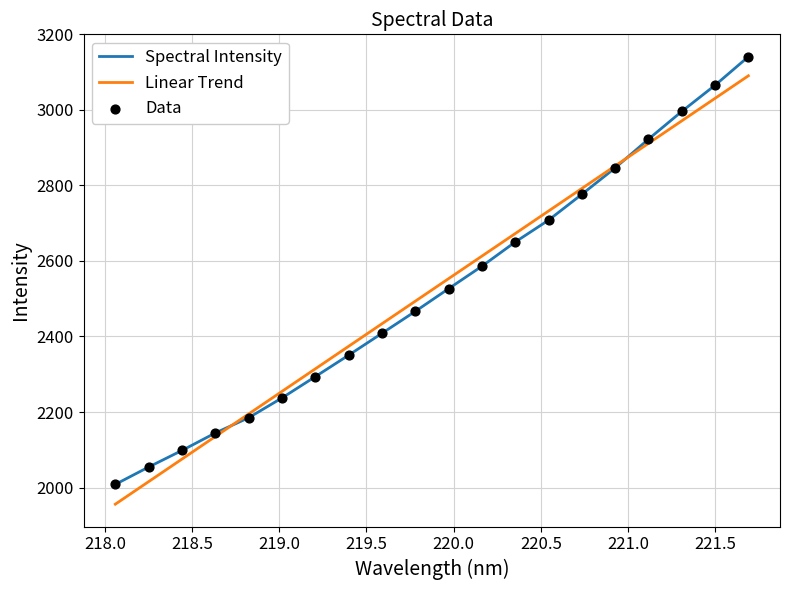

What is the smallest value displayed?

1955.9